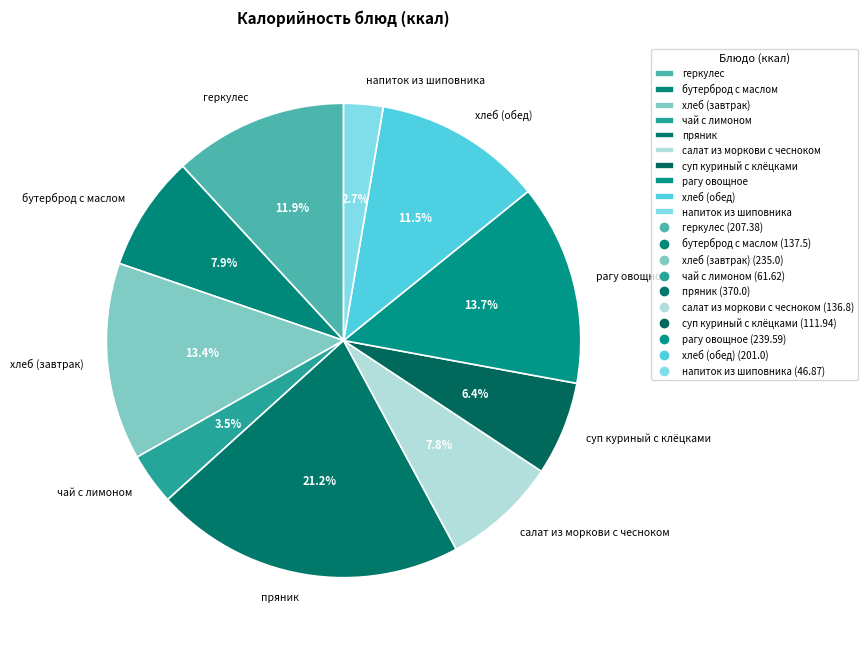

Is суп куриный с клёцками the majority of the pie?

No